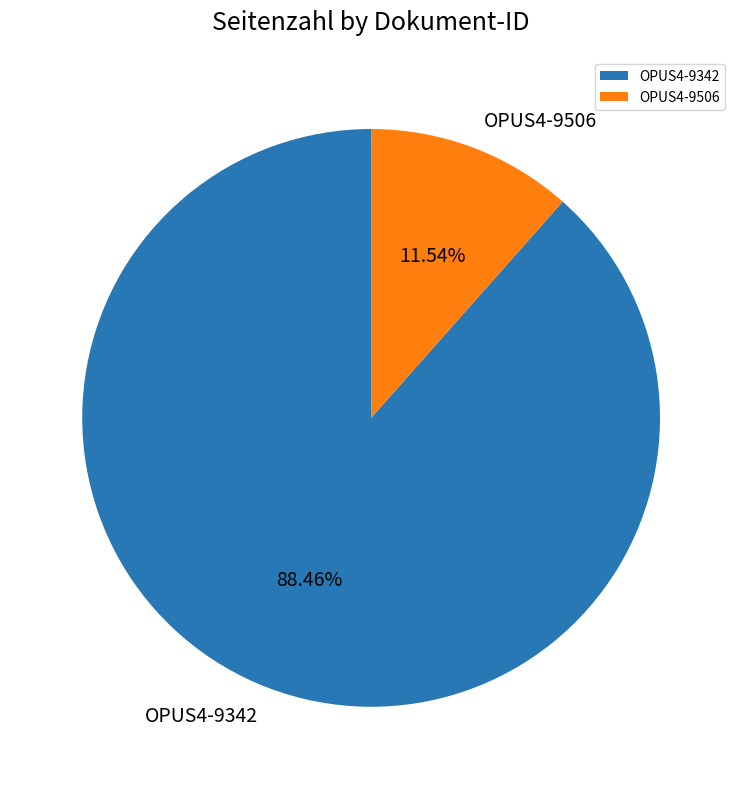

How many slices are in this pie chart?

2